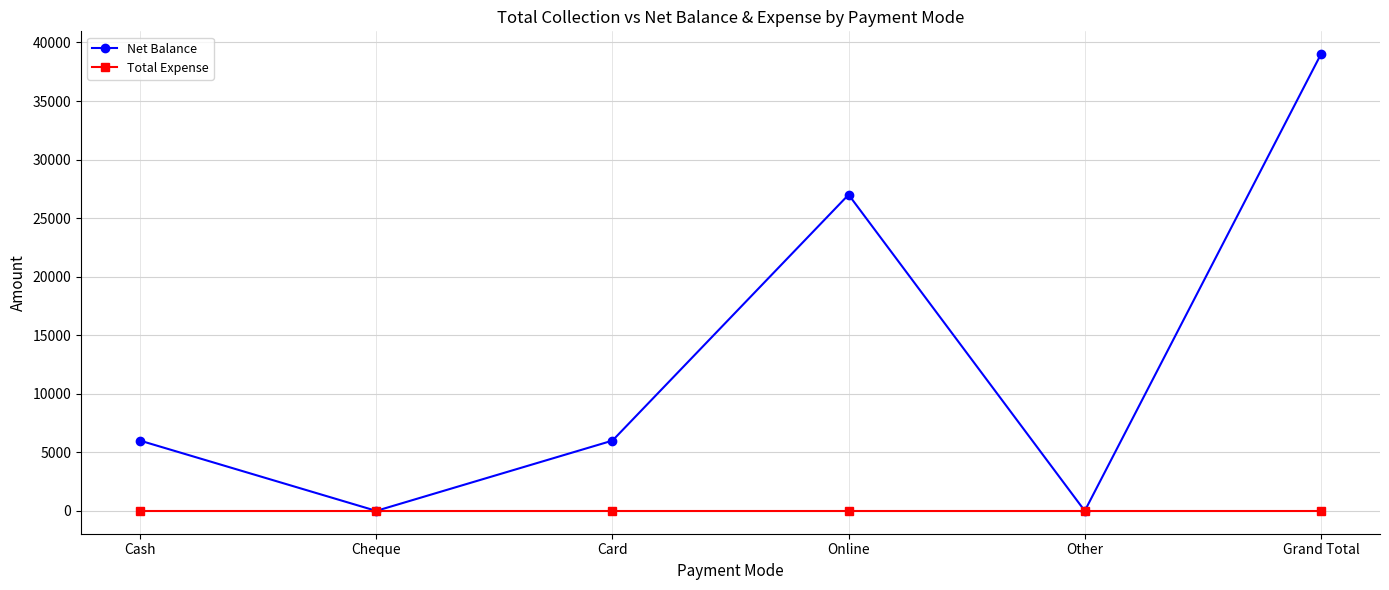

Reading right to left, list all the values displayed in this chart.

Net Balance: 39000	0	27000	6000	0	6000
Total Expense: 0	0	0	0	0	0